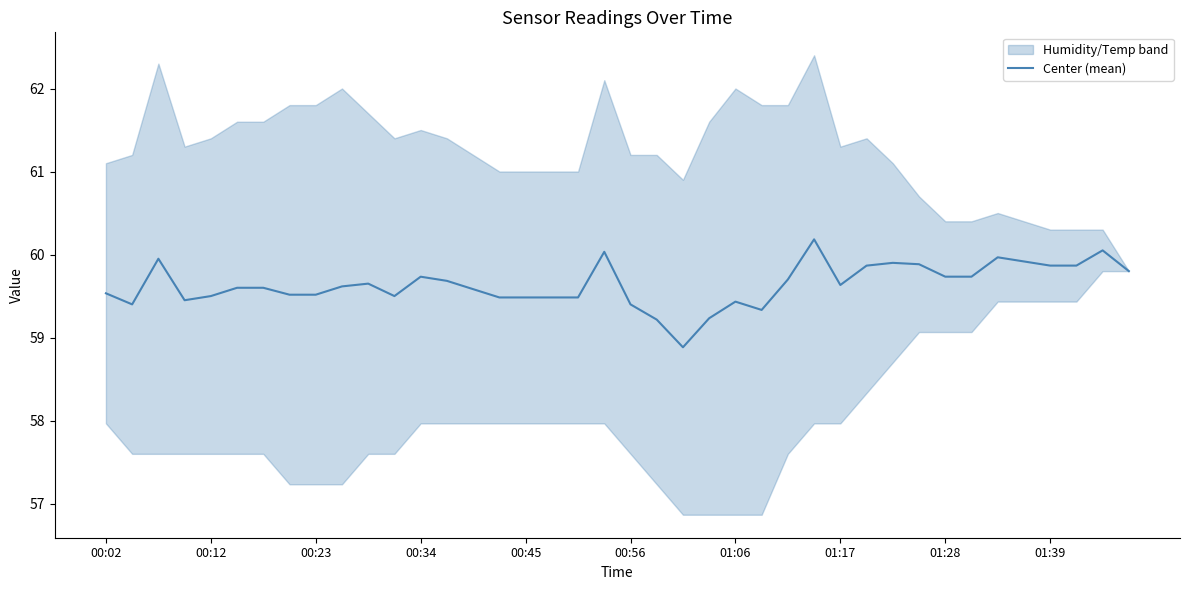

Approximately how many times larger is the value at 18 compared to 26?

1.0